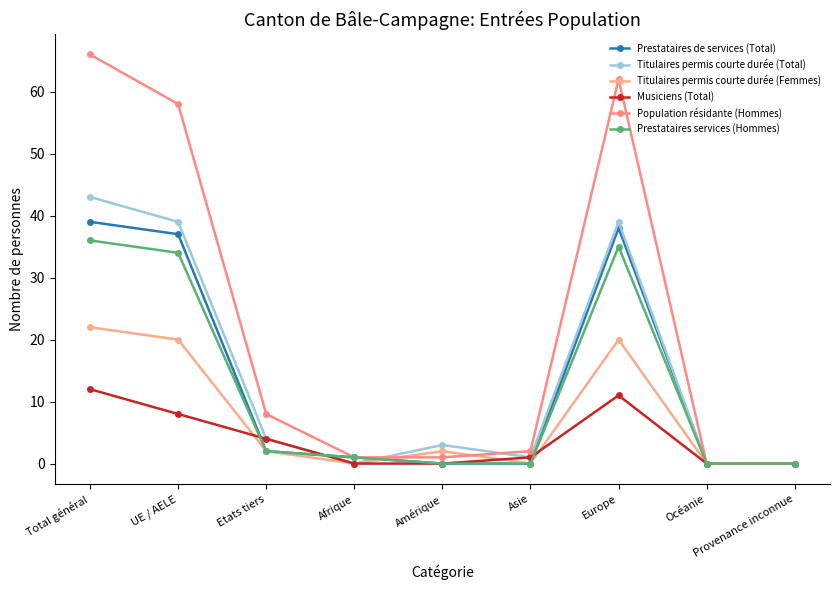

True or false: Prestataires de services (Total) has a value of 38 at Europe.

True